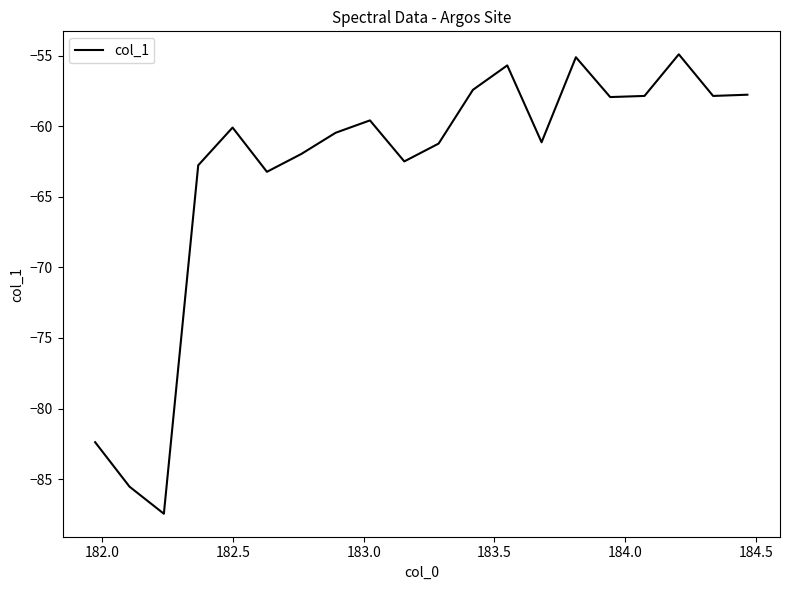

What is the smallest value displayed?

-87.5